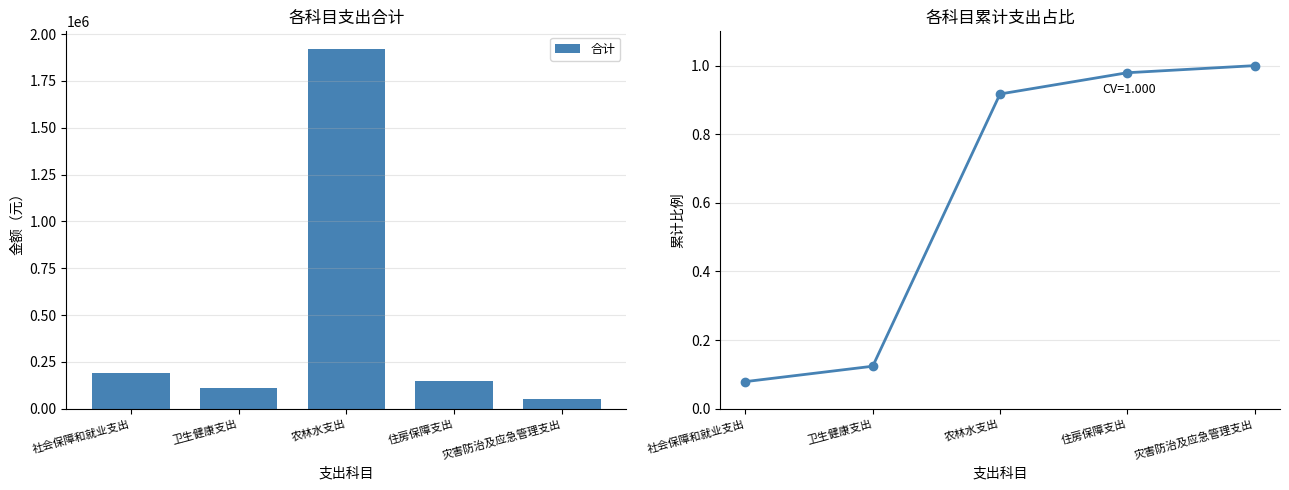

What position from the left is 卫生健康支出?

2